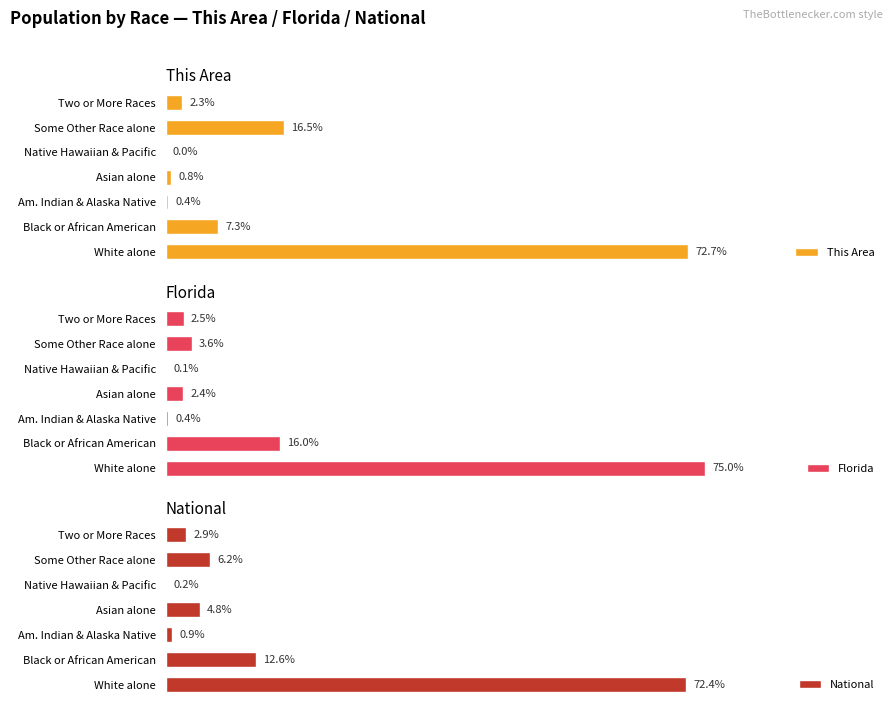

Does the chart contain stacked bars?

No